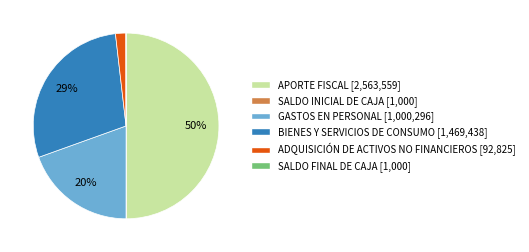

To the nearest percent, what portion does GASTOS EN PERSONAL represent?

20%